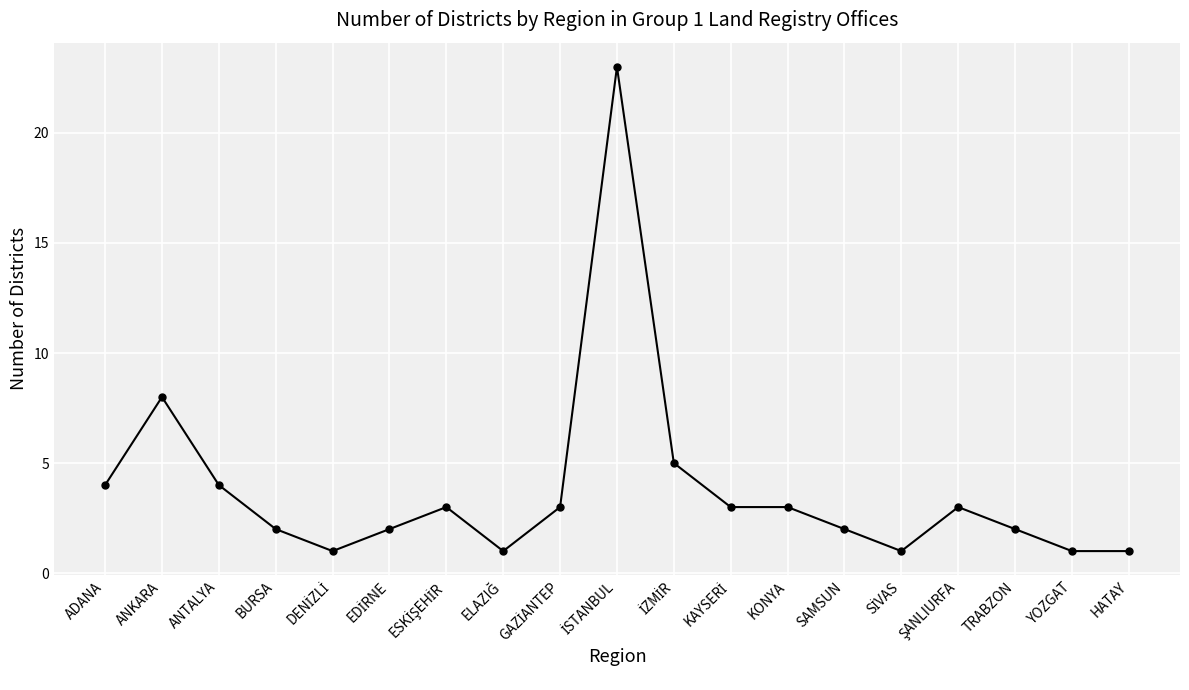

What is the label of the 7th point from the right?

KONYA